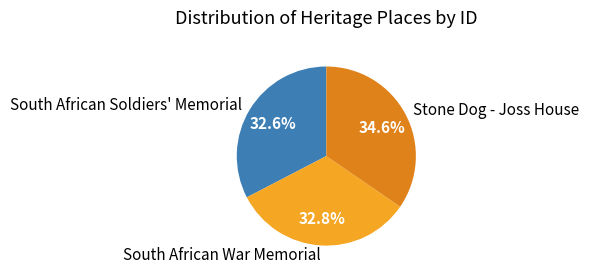

What is the total percentage of South African War Memorial and Stone Dog - Joss House?

67.4%